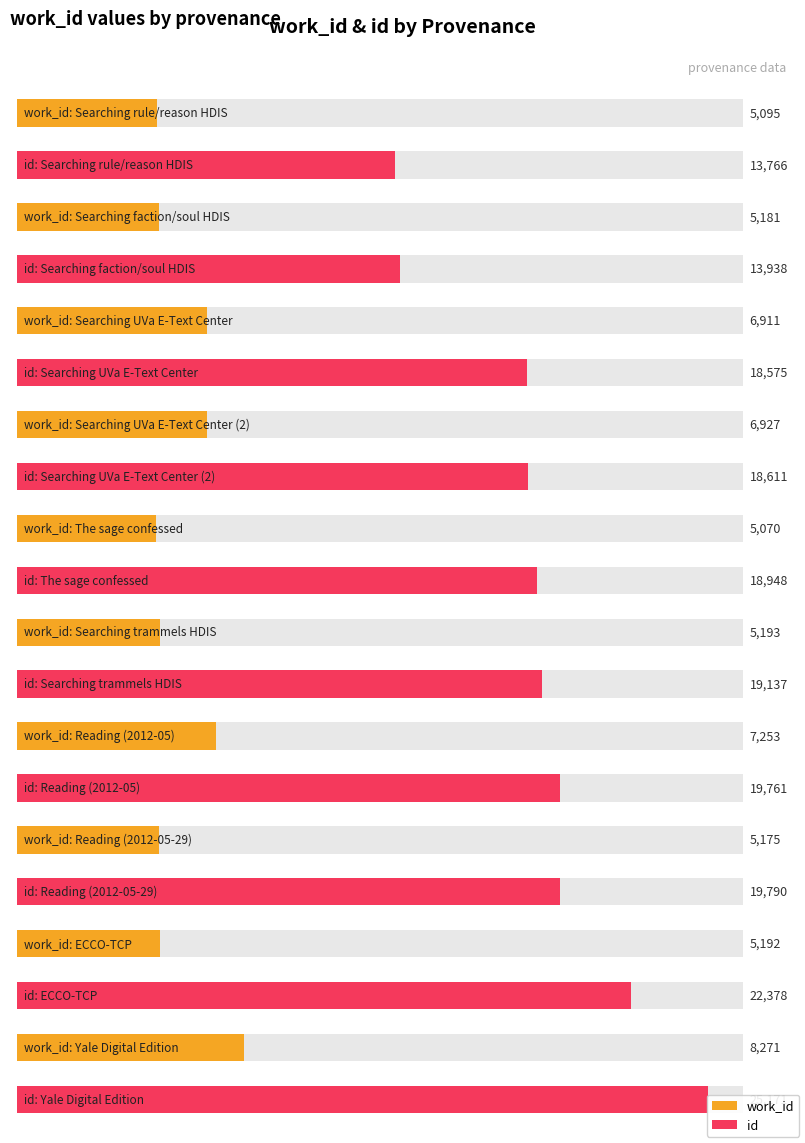

At which label does work_id reach its peak?

Yale Digital Edition